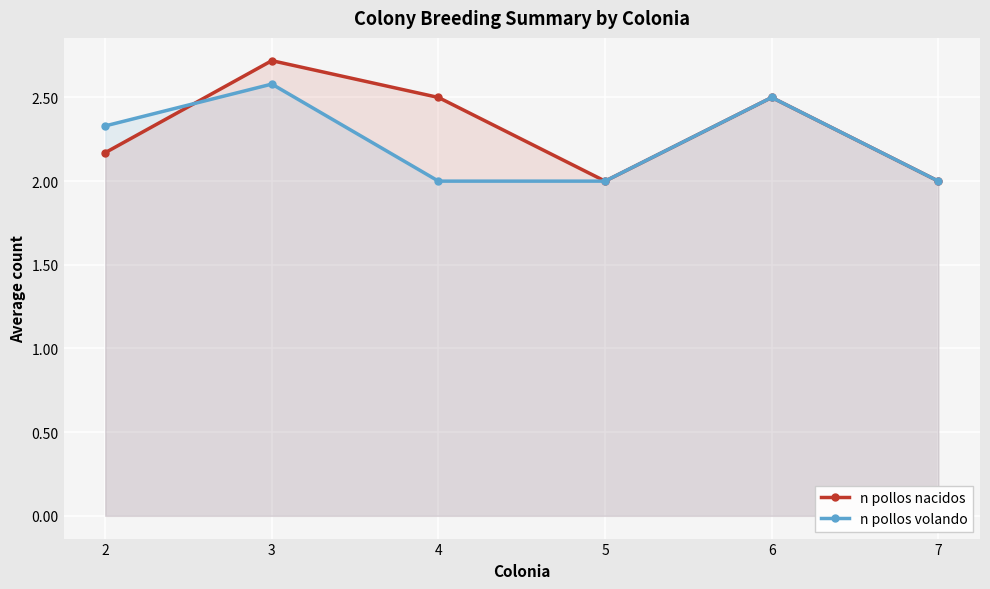

The value of n pollos nacidos at 5 is 0.9. True or false?

False